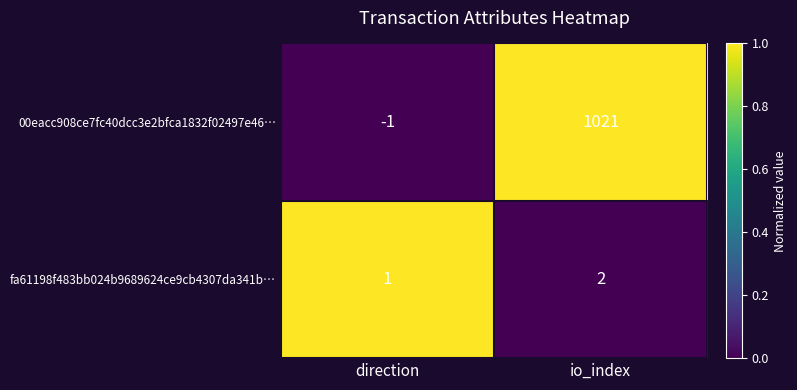

Reading left to right, what are all the values shown in this chart?

00eacc908ce7fc40dcc3e2bfca1832f02497e46…: direction=-1	io_index=1021
fa61198f483bb024b9689624ce9cb4307da341b…: direction=1	io_index=2